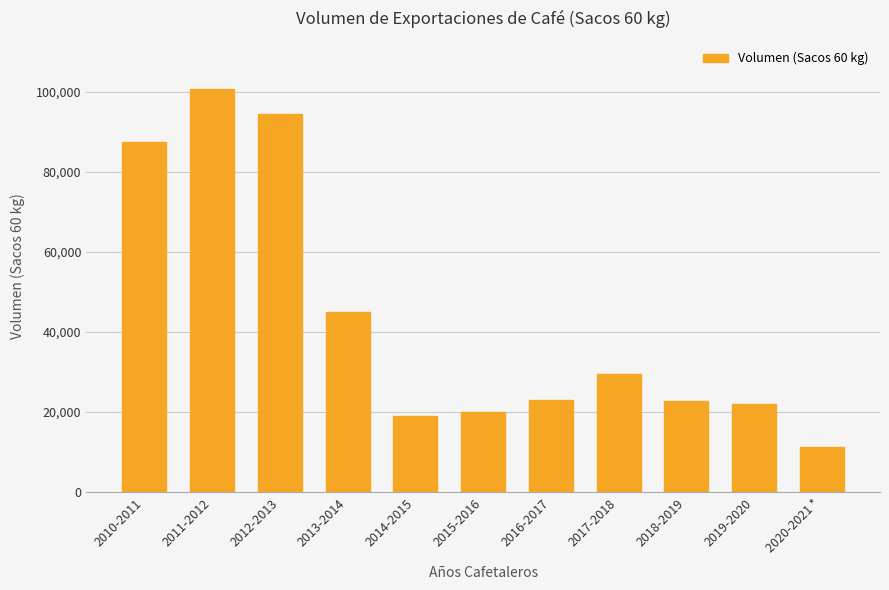

What is the smallest value displayed?

11142.2